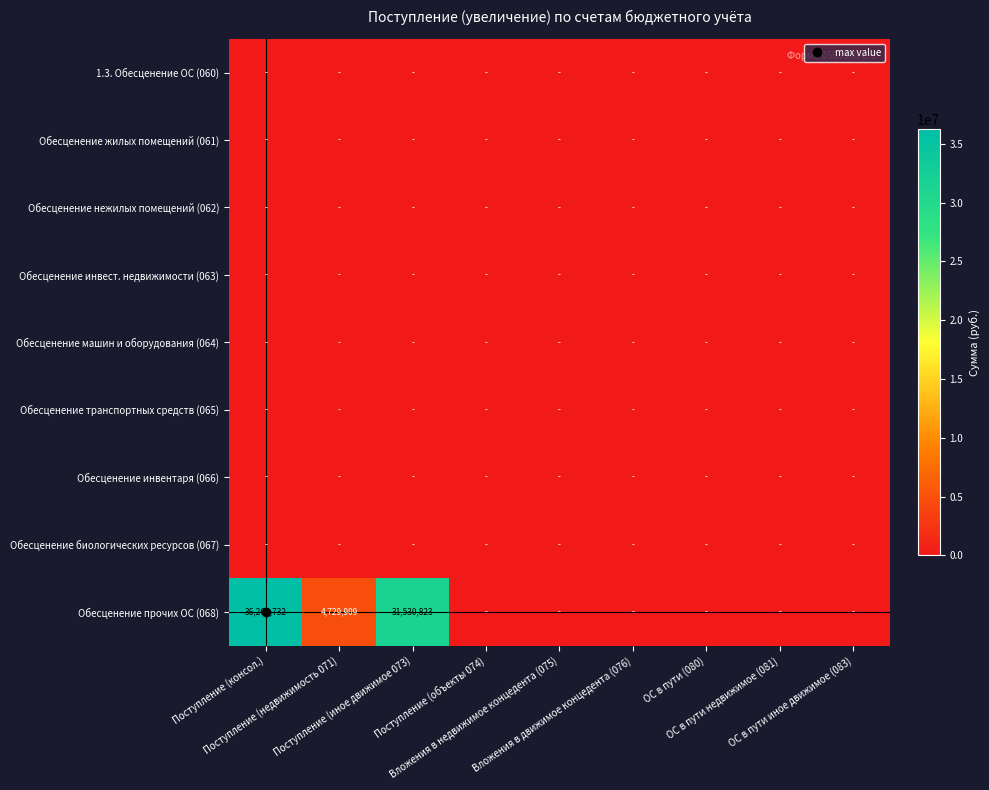

At which label does Обесценение биологических ресурсов (067) reach its minimum?

Поступление (консол.)